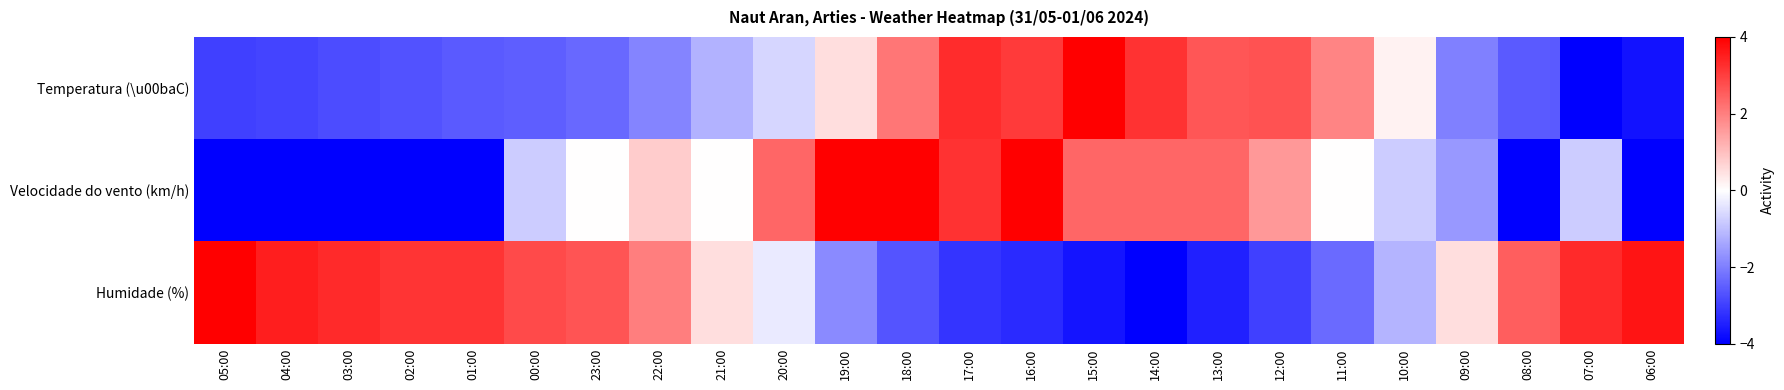

Count the number of data series in this chart.

3